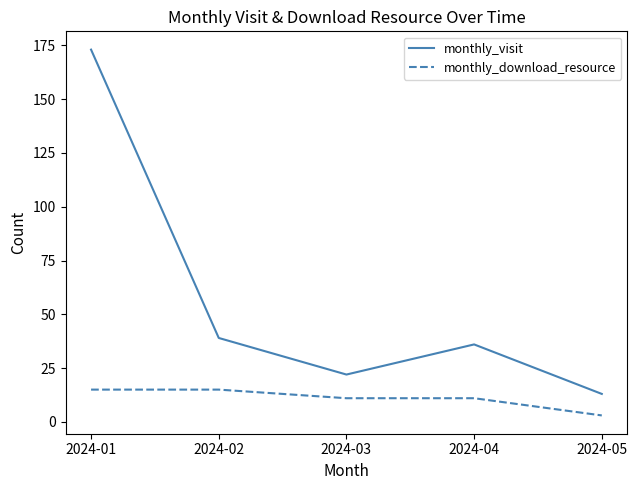

Which series has the widest spread of values?

monthly_visit